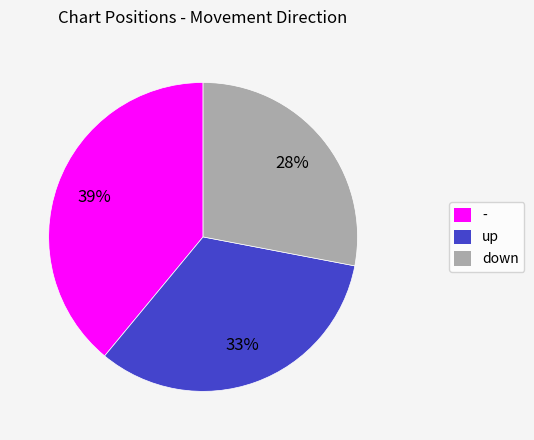

Is it true that up is 22% of the pie?

False